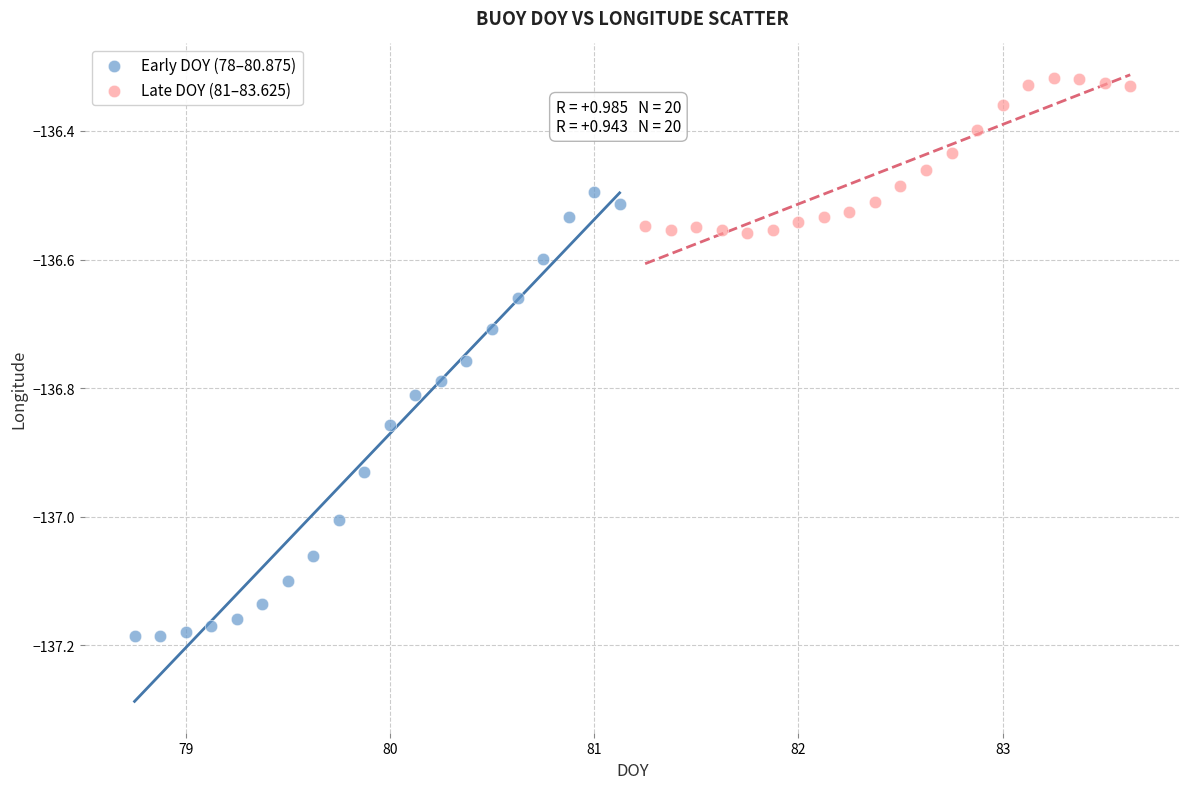

Which series reaches the minimum Y coordinate?

Early DOY (78–80.875)